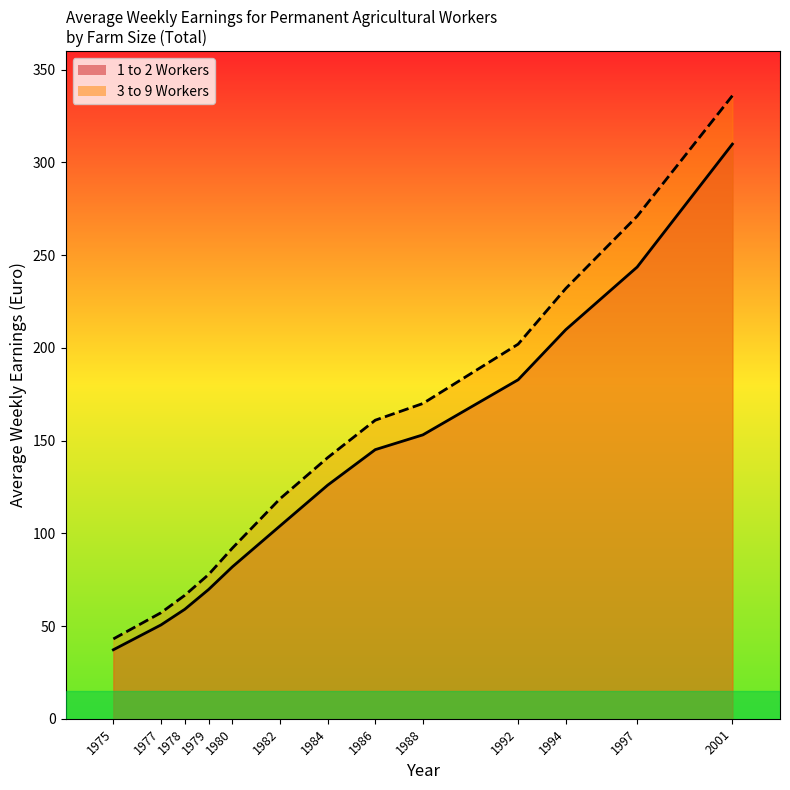

List the labels in order of 3 to 9 Workers value, smallest first.

1975, 1977, 1978, 1979, 1980, 1982, 1984, 1986, 1988, 1992, 1994, 1997, 2001